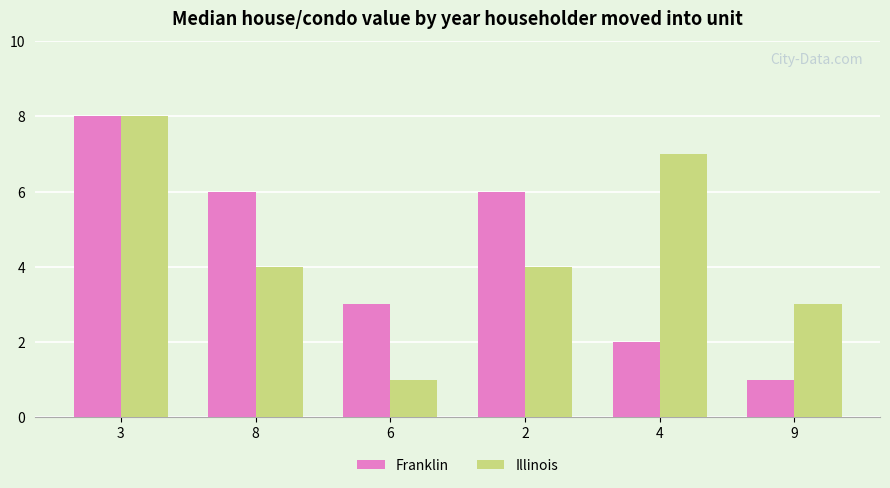

What is the sum of the Illinois values at 2 and 3?

12